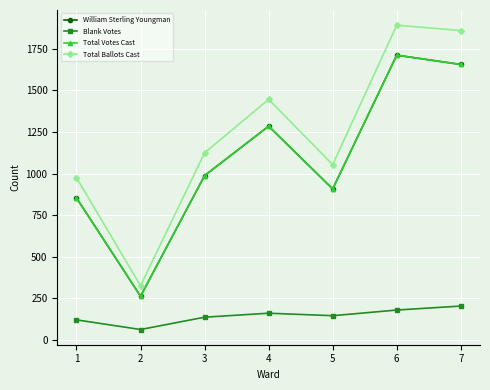

What is the difference between the second highest and minimum values in the Total Ballots Cast series?

1534